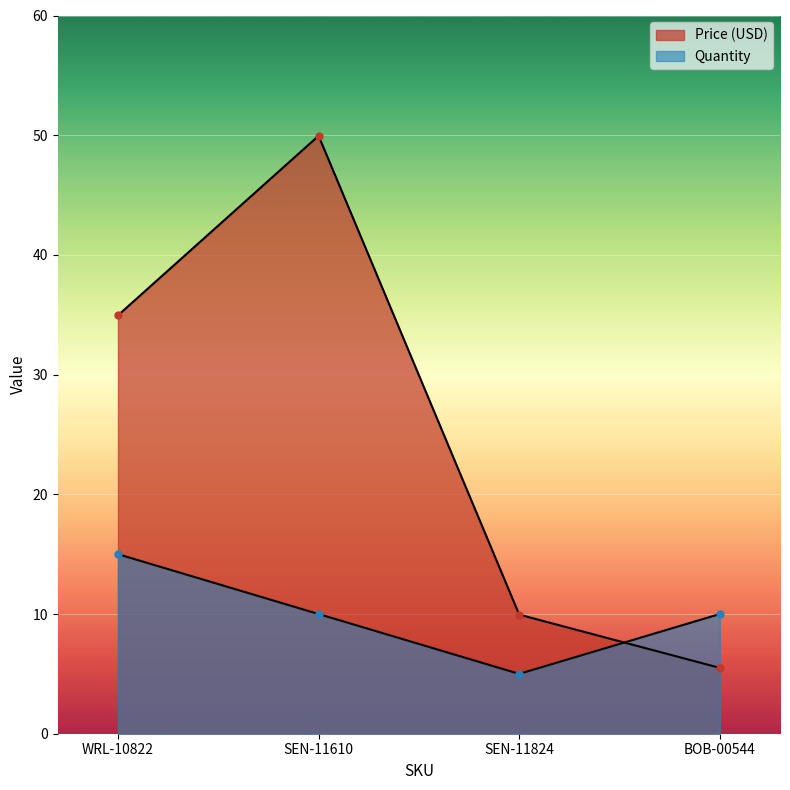

What is the label of the 1st point from the left?

WRL-10822